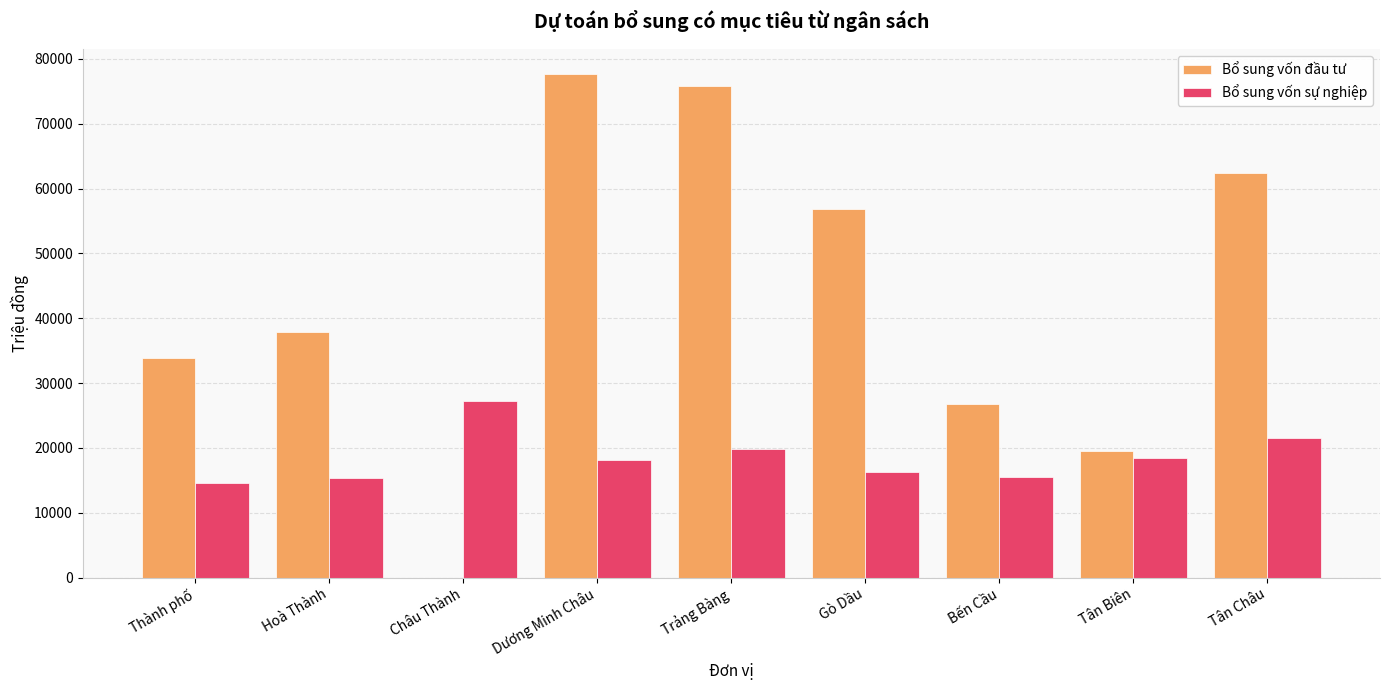

Between Dương Minh Châu and Bến Cầu, which series saw the biggest shift?

Bổ sung vốn đầu tư